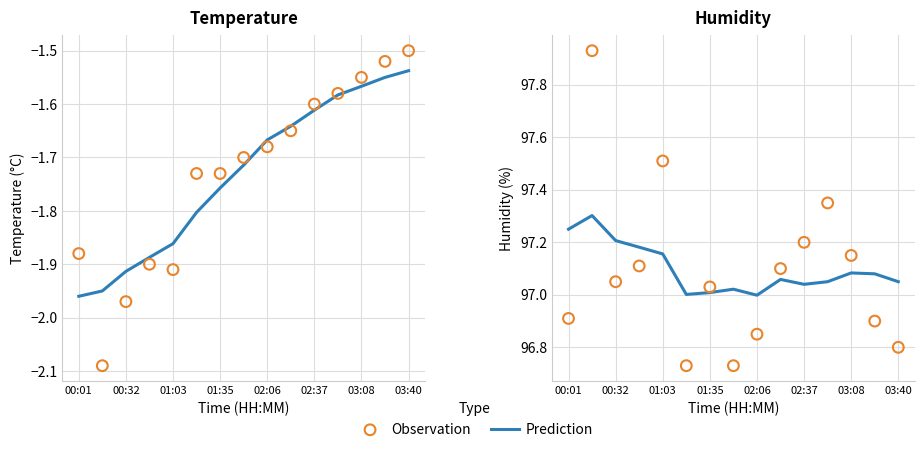

What is the total value across all series at 9?

194.2